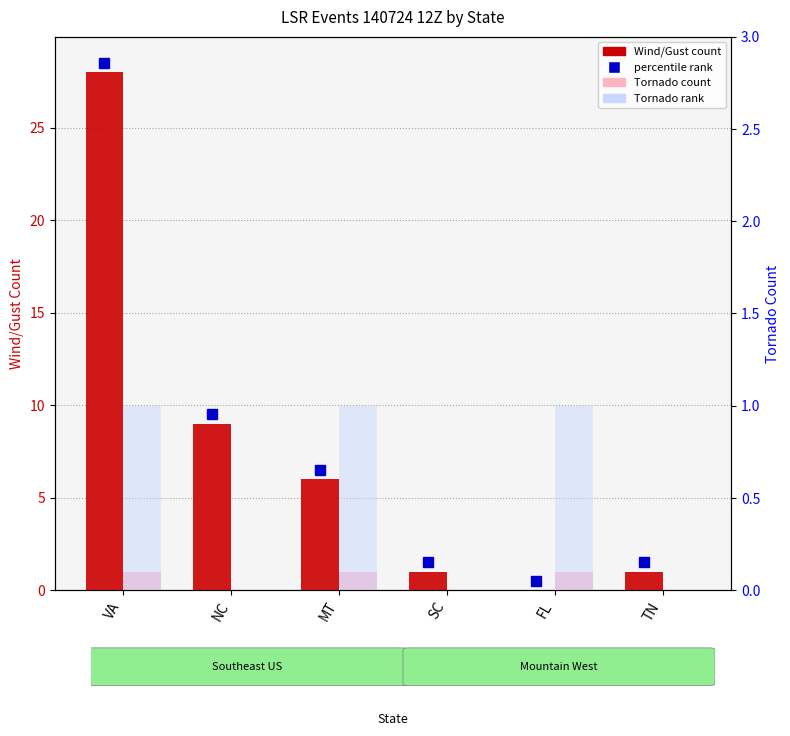

Reading left to right, what are all the values shown in this chart?

Wind/Gust count: VA=28	NC=9	MT=6	SC=1	FL=0	TN=1
Tornado count: VA=1	NC=0	MT=1	SC=0	FL=1	TN=0
tornado_rank: VA=1	NC=0	MT=1	SC=0	FL=1	TN=0